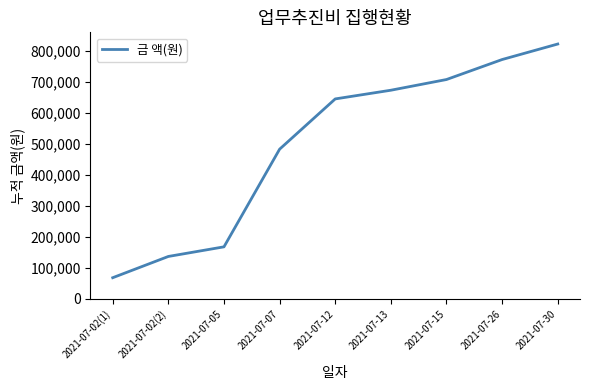

Reading left to right, list all the values displayed in this chart.

68500	137000	168000	482610	644610	672610	707110	771510	821510